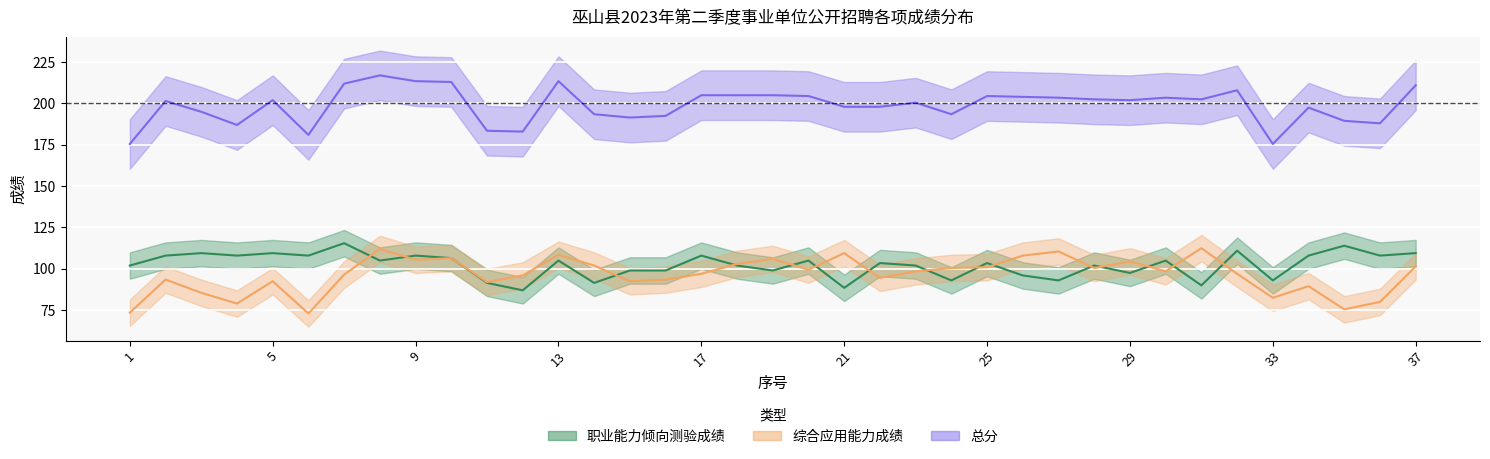

True or false: 总分 and 职业能力倾向测验成绩 intersect in this chart.

False